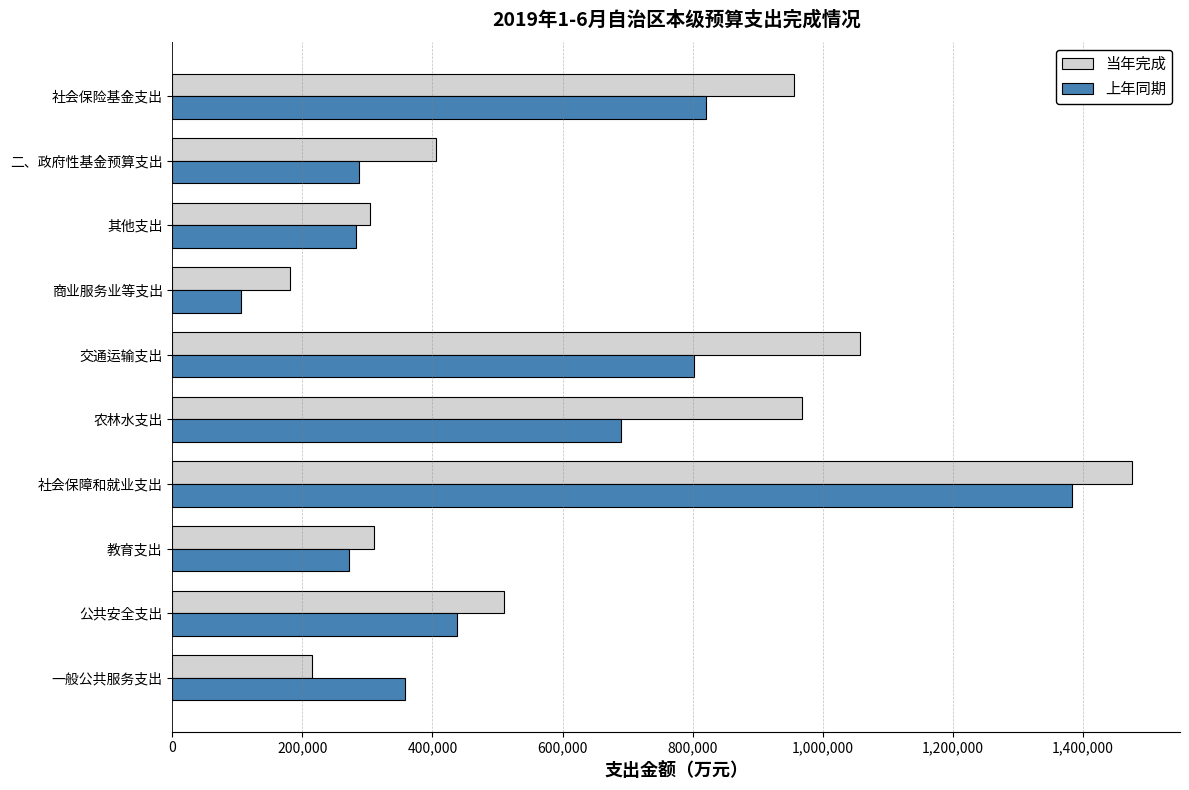

The value of 上年同期 at 教育支出 is 469241. True or false?

False